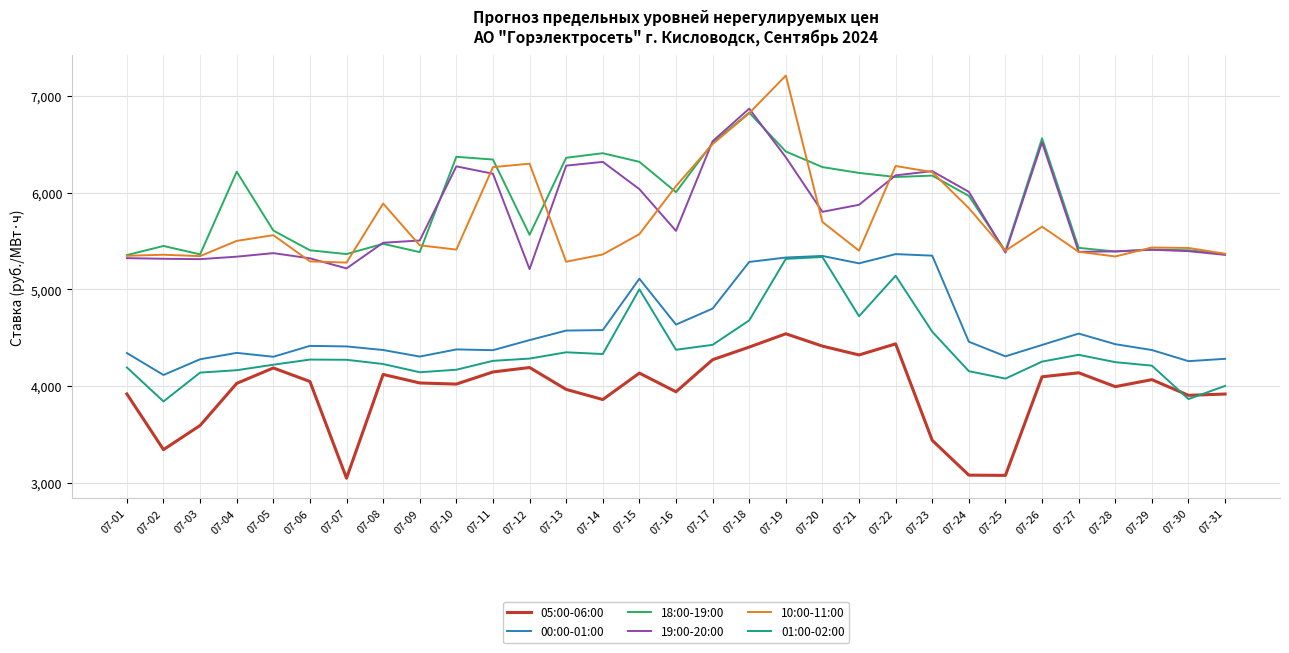

What is the average value of the 18:00-19:00 series?

5889.1